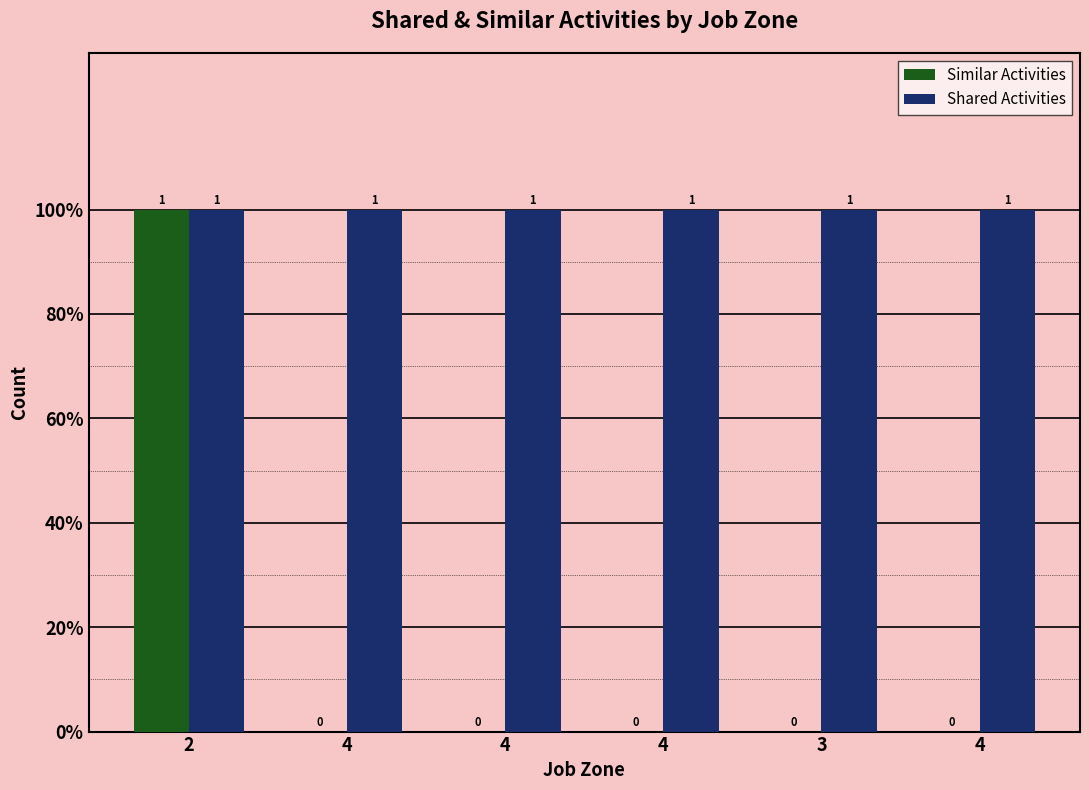

Reading right to left, extract all data points from this chart.

Similar Activities: 4=0	3=0	4=0	4=0	4=0	2=1
Shared Activities: 4=1	3=1	4=1	4=1	4=1	2=1